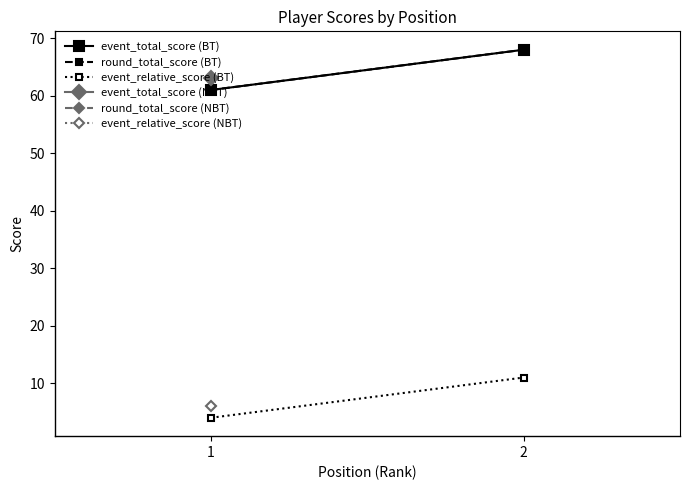

Which series has the largest range (max minus min)?

event_total_score (BT)